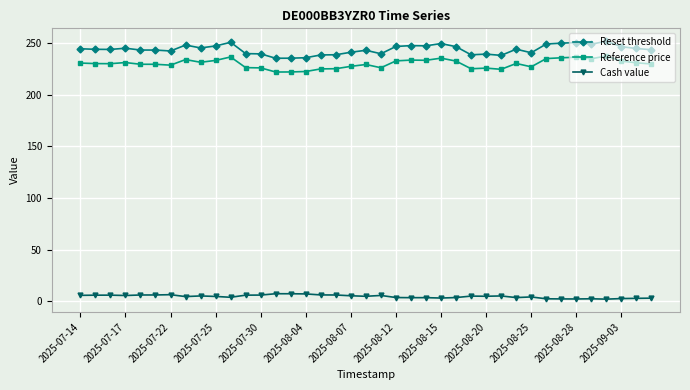

True or false: Cash value and Reference price intersect in this chart.

False